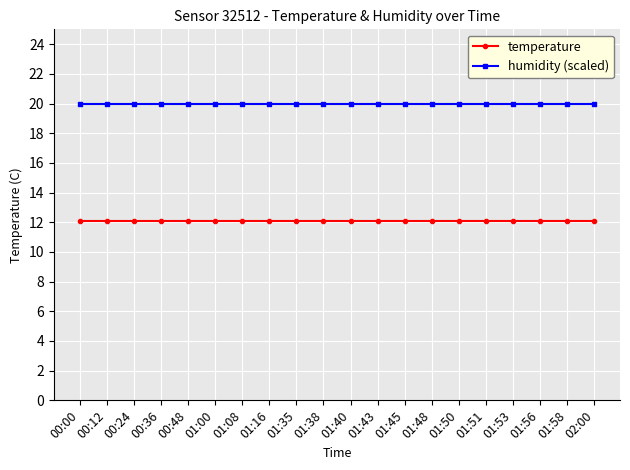

What are all the series names shown in the legend?

temperature, humidity (scaled)